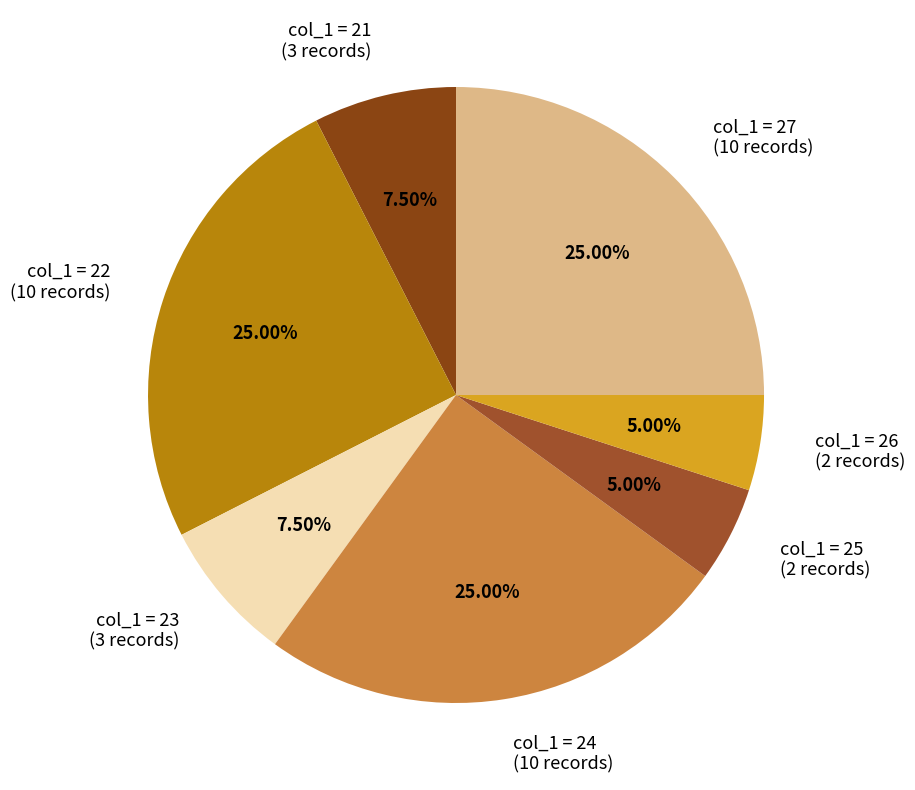

What is the ratio of the value at col_1 = 27 (10 records) to the value at col_1 = 26 (2 records)?

5.0